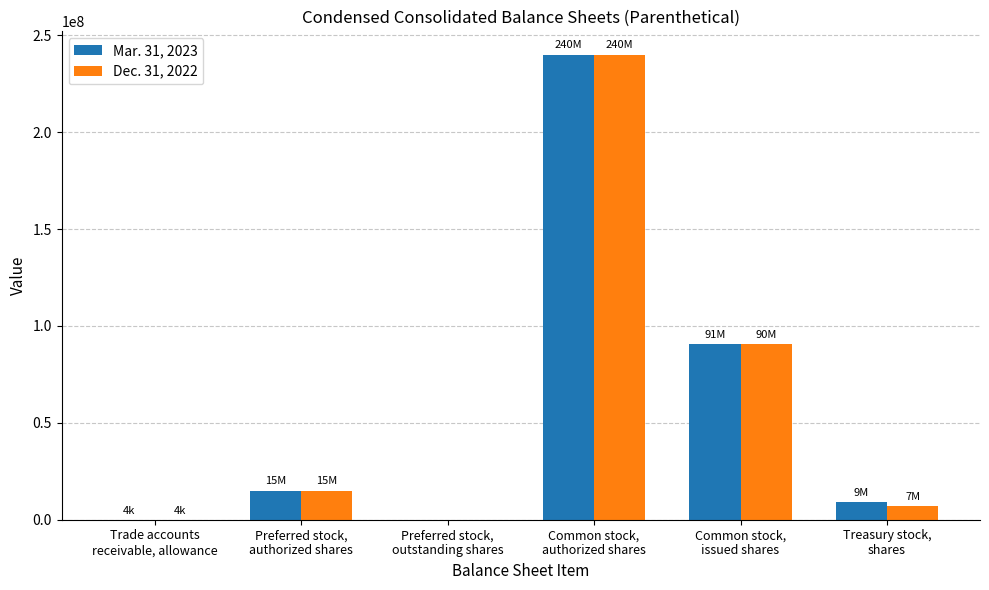

What is the greatest value displayed?

240000000